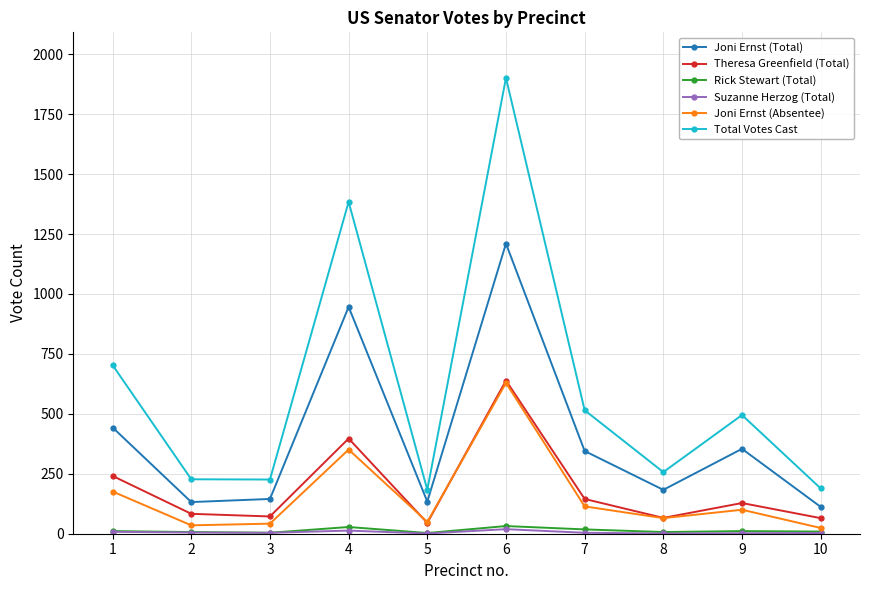

Which series has the largest range (max minus min)?

Total Votes Cast